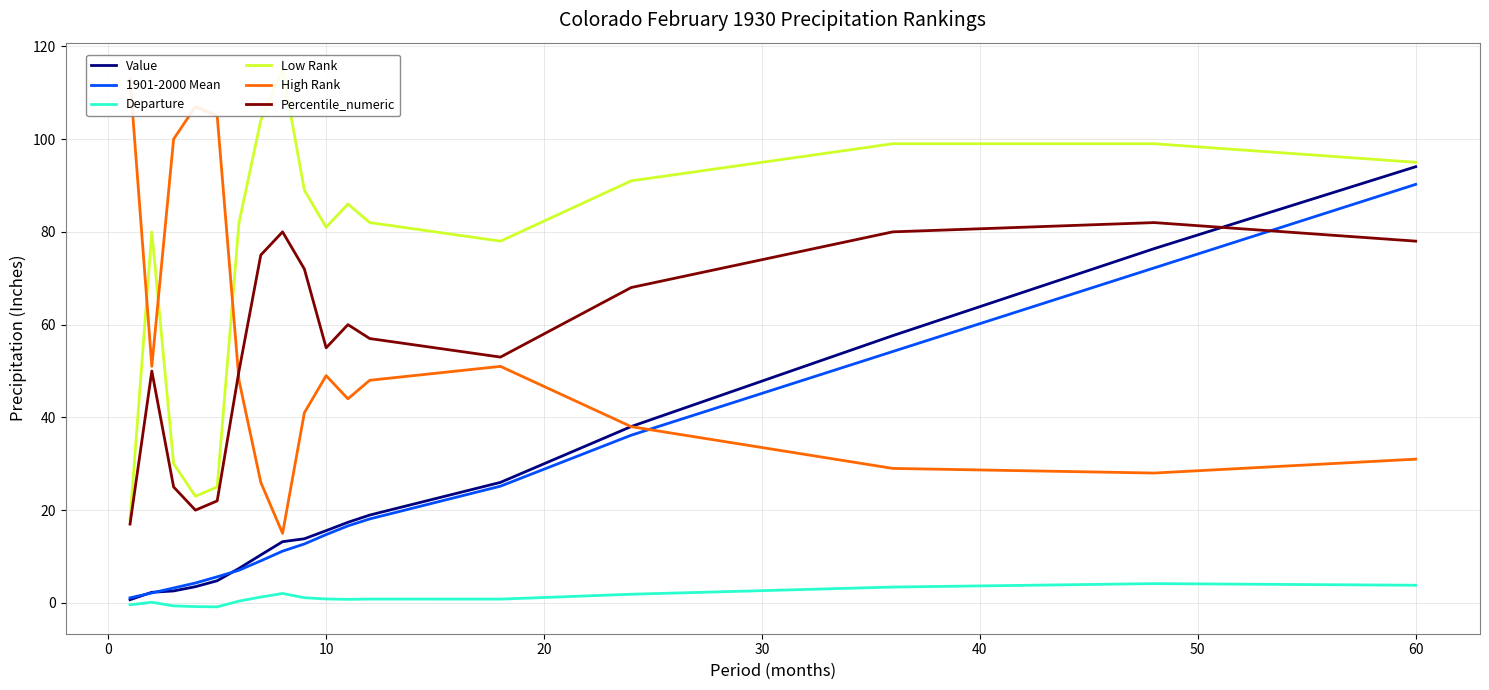

How many interior local valleys does the Departure series have?

3